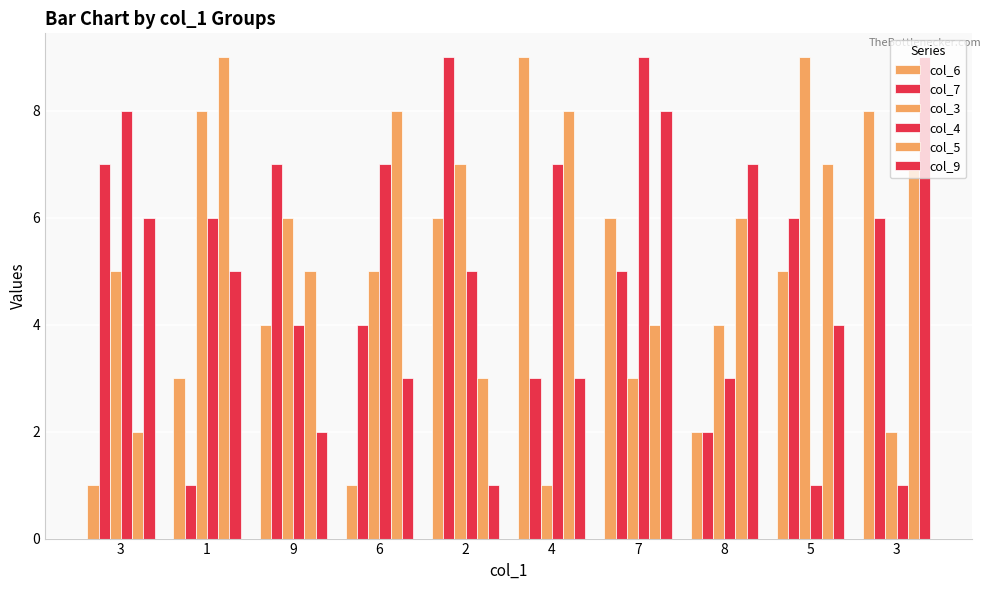

At which category is the sum across all series the highest?

7